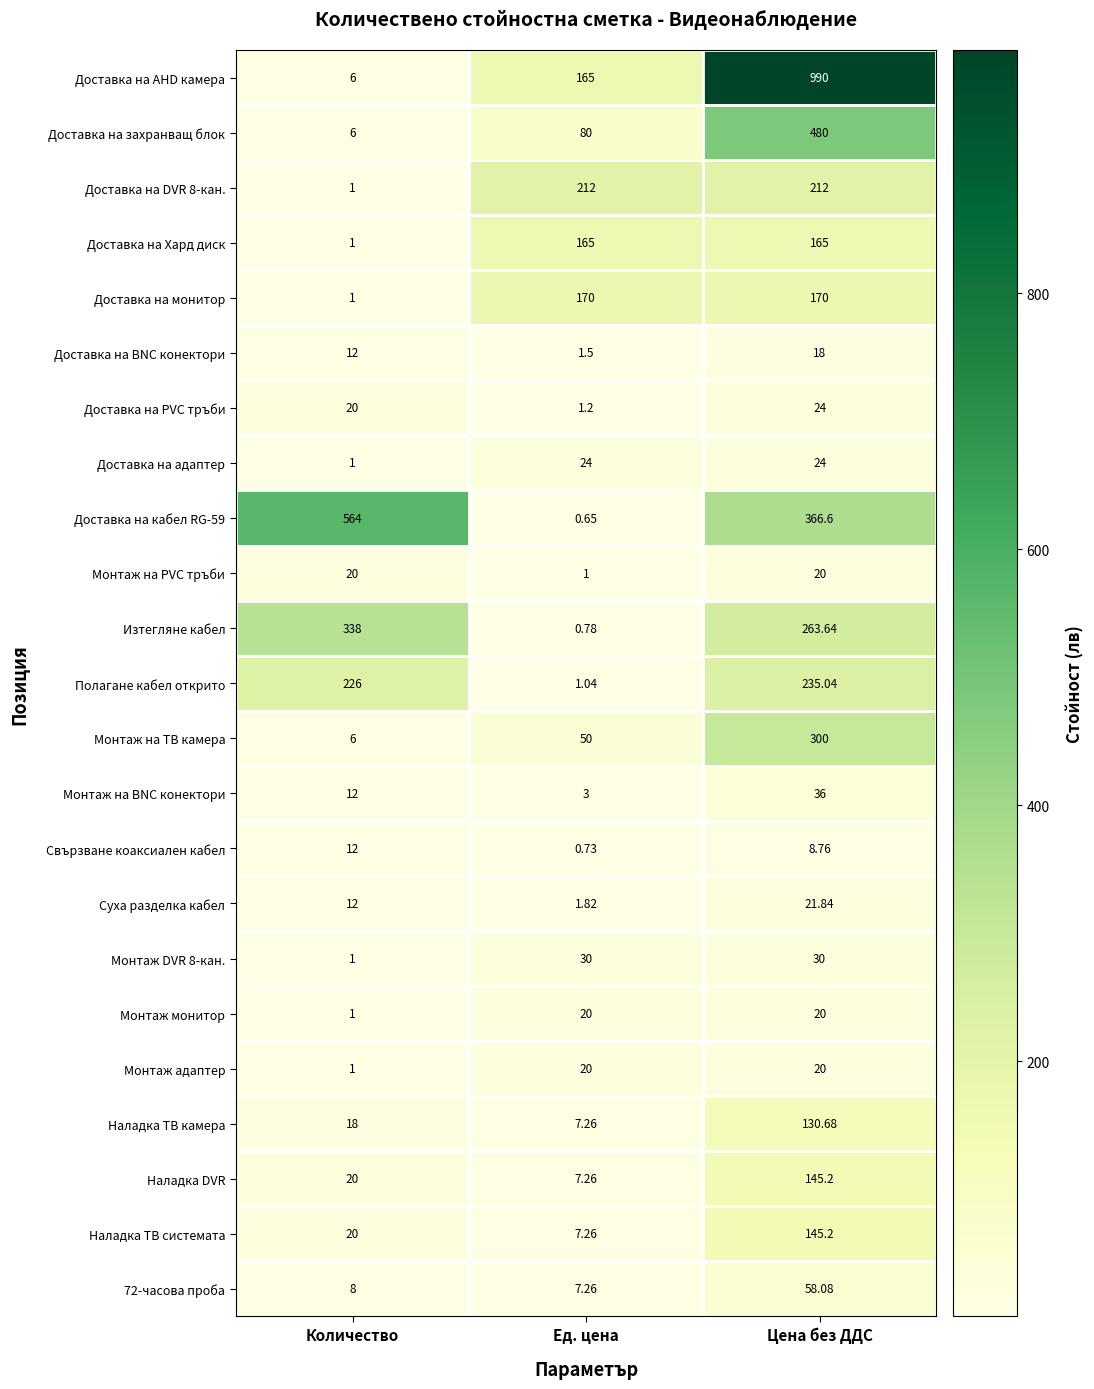

Which category has the highest value across all series?

Цена без ДДС